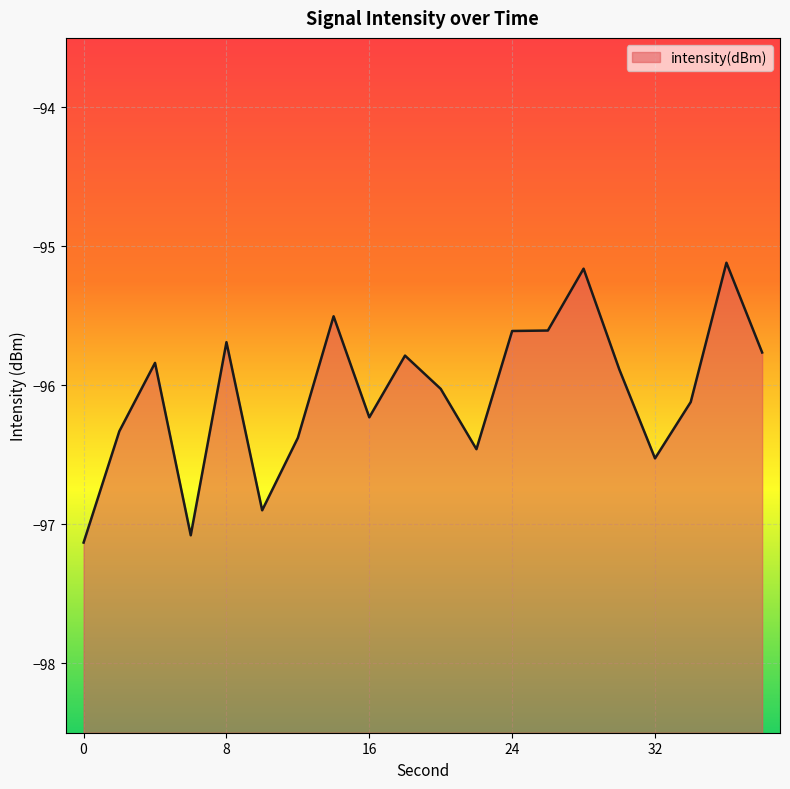

What is the smallest value displayed?

-97.1